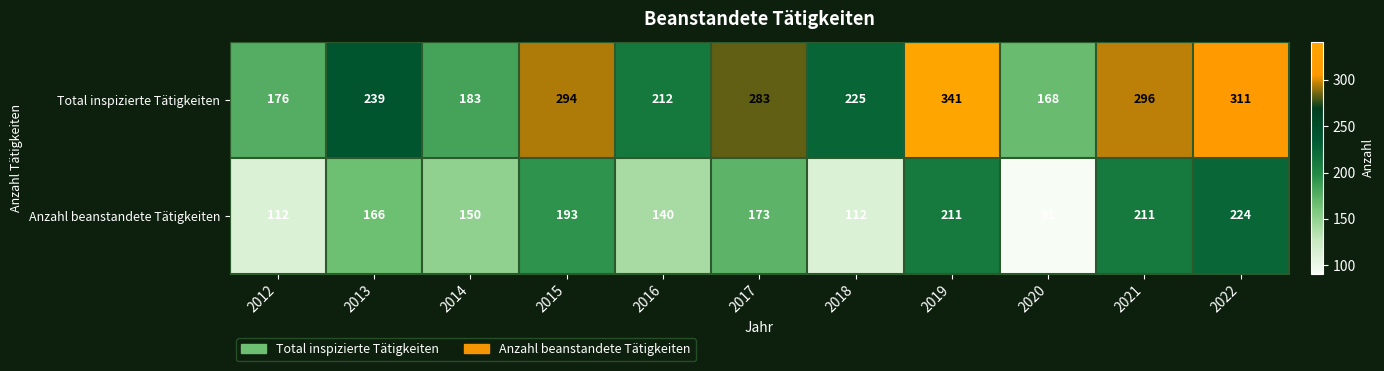

Rank the series at 2017 from highest to lowest value.

Total inspizierte Tätigkeiten, Anzahl beanstandete Tätigkeiten